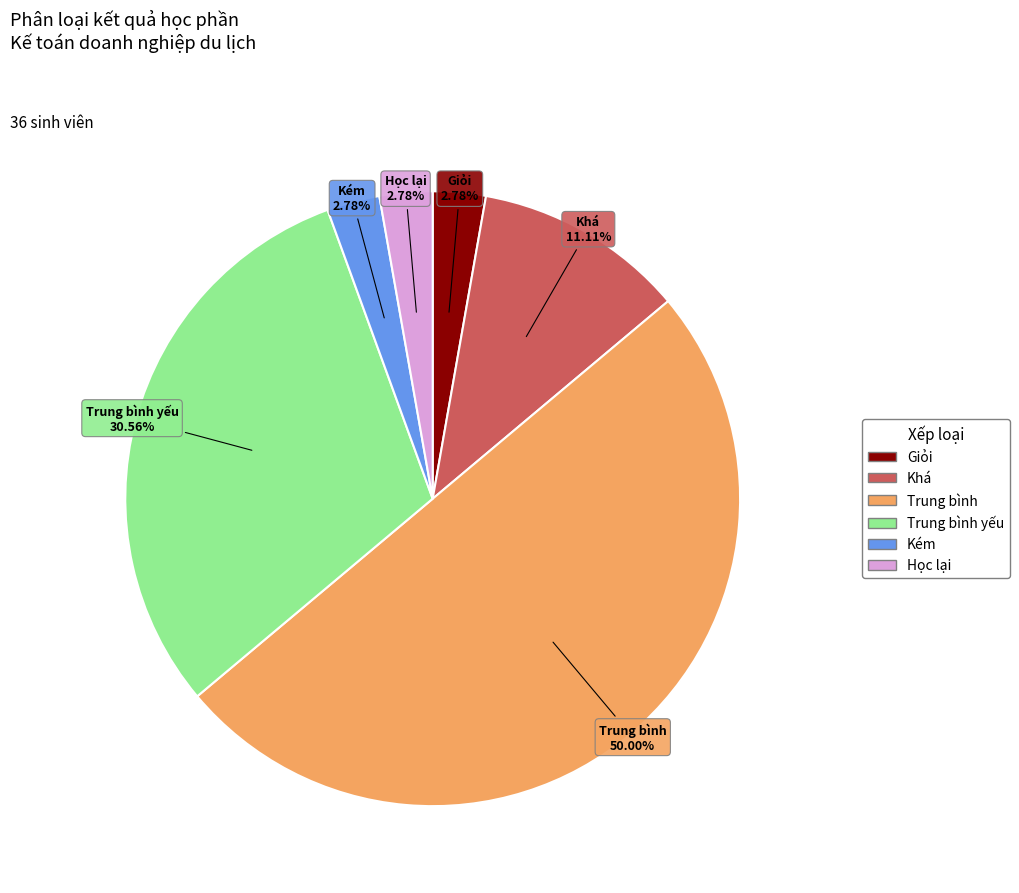

How many segments does this pie chart have?

6